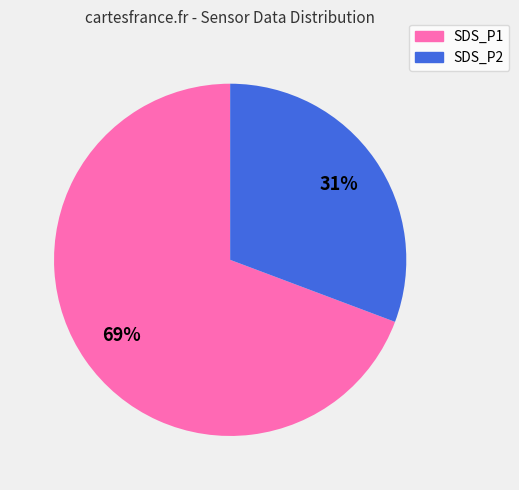

How many segments does this pie chart have?

2